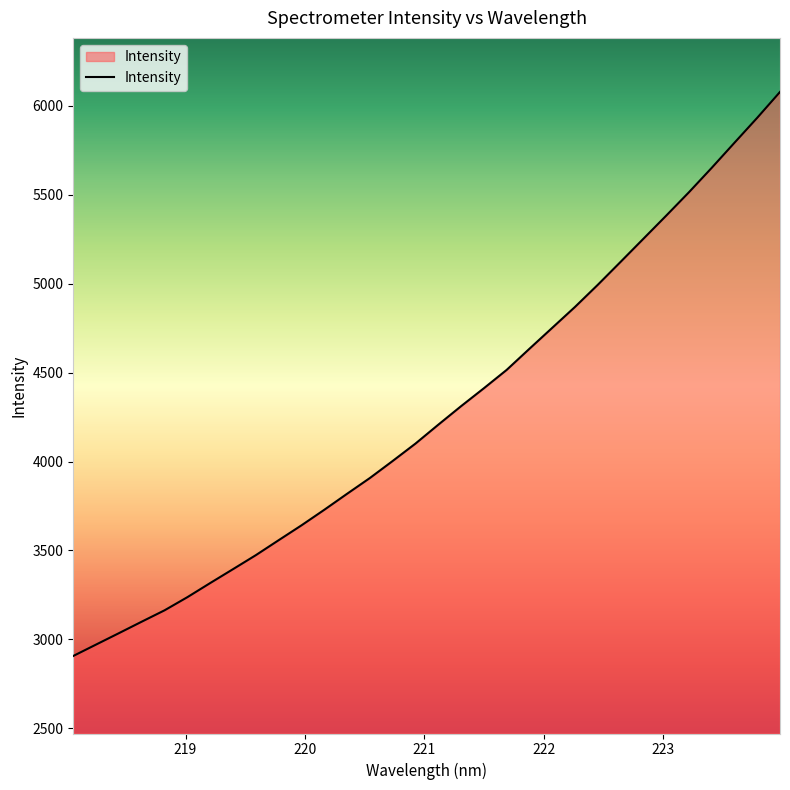

What is the difference between the maximum and minimum values?

3171.6